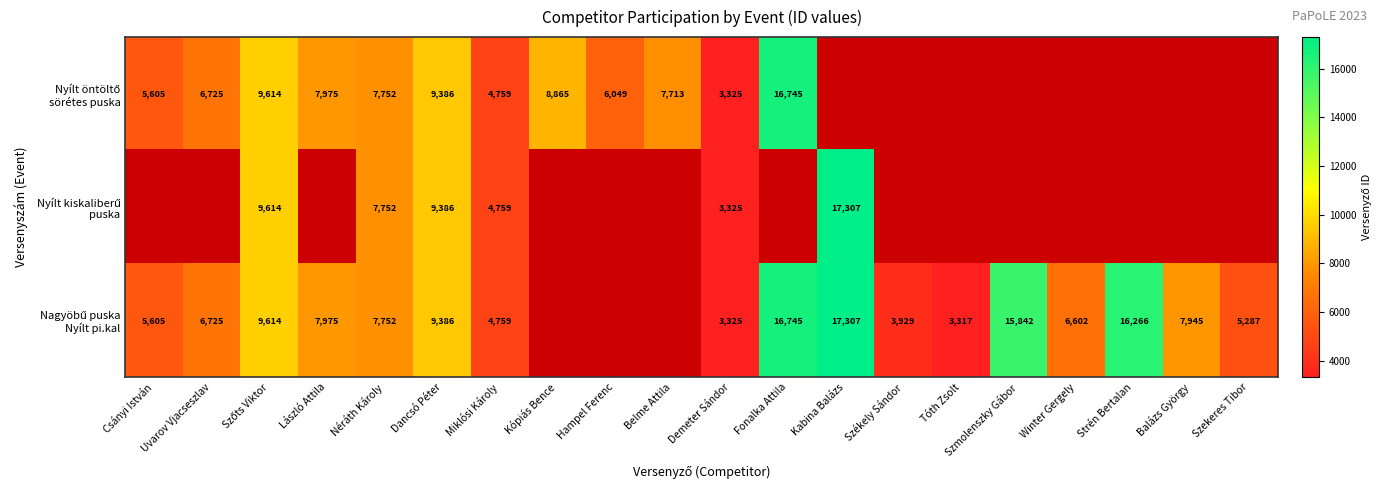

Rank the series by their average value, from lowest to highest.

Nyílt öntöltő sörétes puska, Nyílt kiskaliberű puska, Nagyöbű puska Nyílt pi.kal